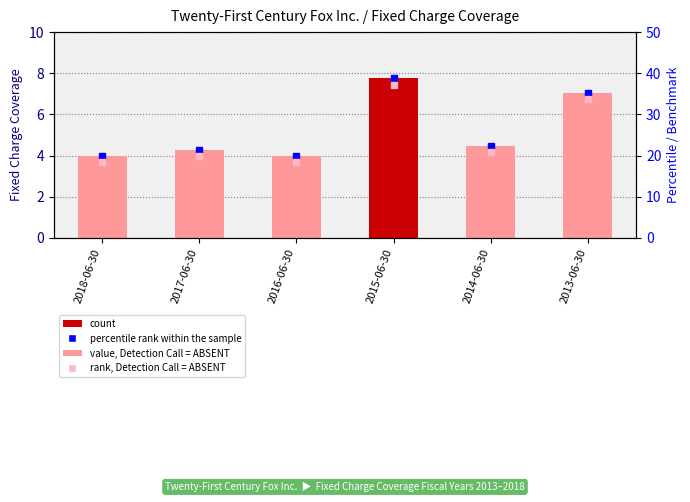

What is the maximum value shown in the chart?

7.8